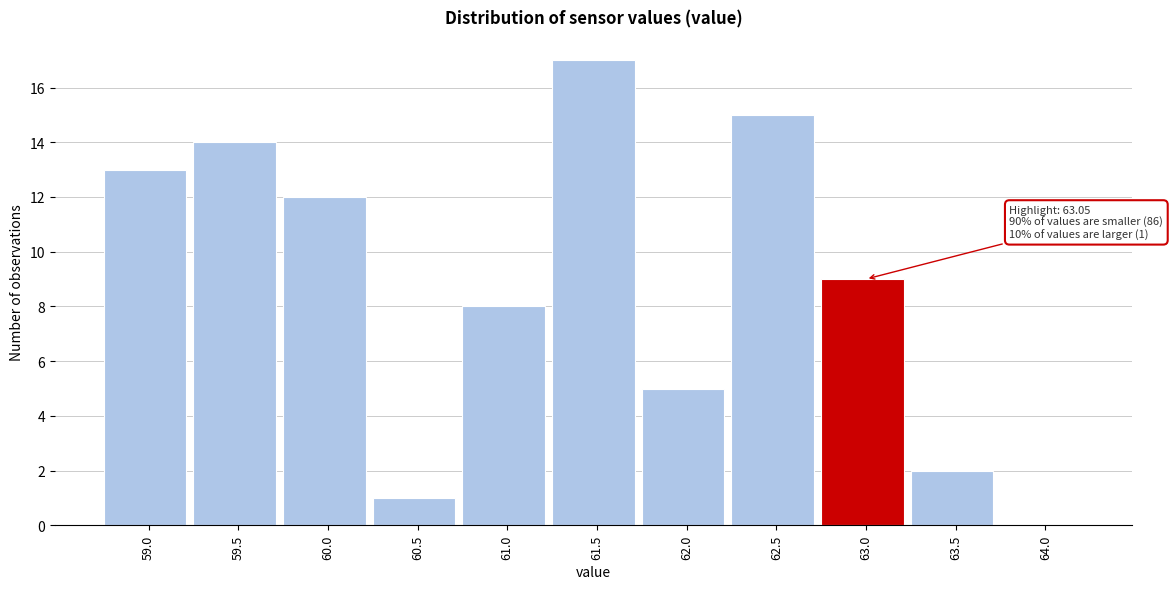

Reading right to left, what are all the values shown in this chart?

64.0=0	63.5=2	63.0=9	62.5=15	62.0=5	61.5=17	61.0=8	60.5=1	60.0=12	59.5=14	59.0=13